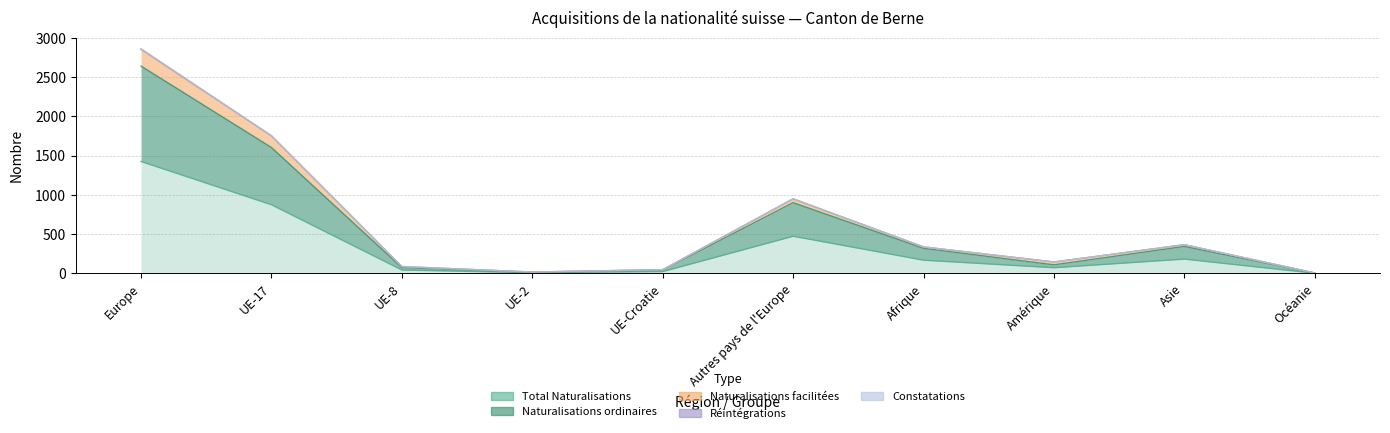

At which label does Total Naturalisations first exceed 169?

Europe